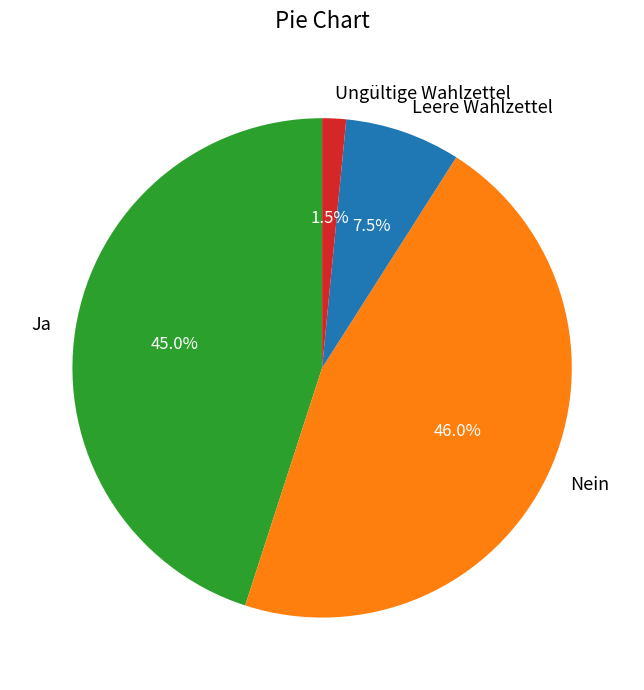

Do Nein and Leere Wahlzettel together represent more than half of the pie?

Yes